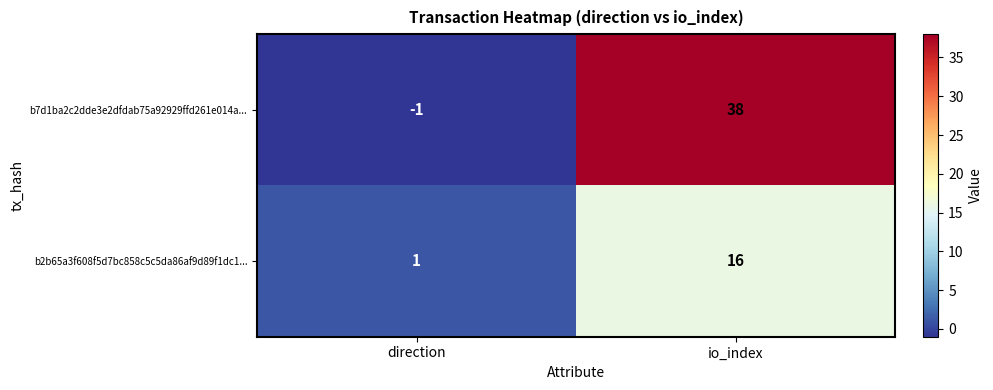

What value does the b2b65a3f608f5d7bc858c5c5da86af9d89f1dc1... series have at io_index, to the nearest 5?

15